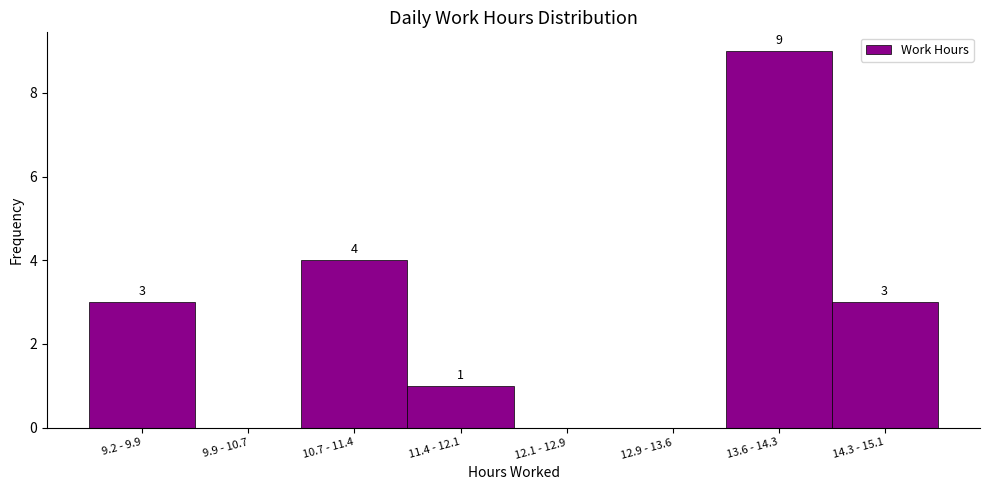

Reading left to right, transcribe all the data shown in this chart.

9.2 - 9.9=3	9.9 - 10.7=0	10.7 - 11.4=4	11.4 - 12.1=1	12.1 - 12.9=0	12.9 - 13.6=0	13.6 - 14.3=9	14.3 - 15.1=3